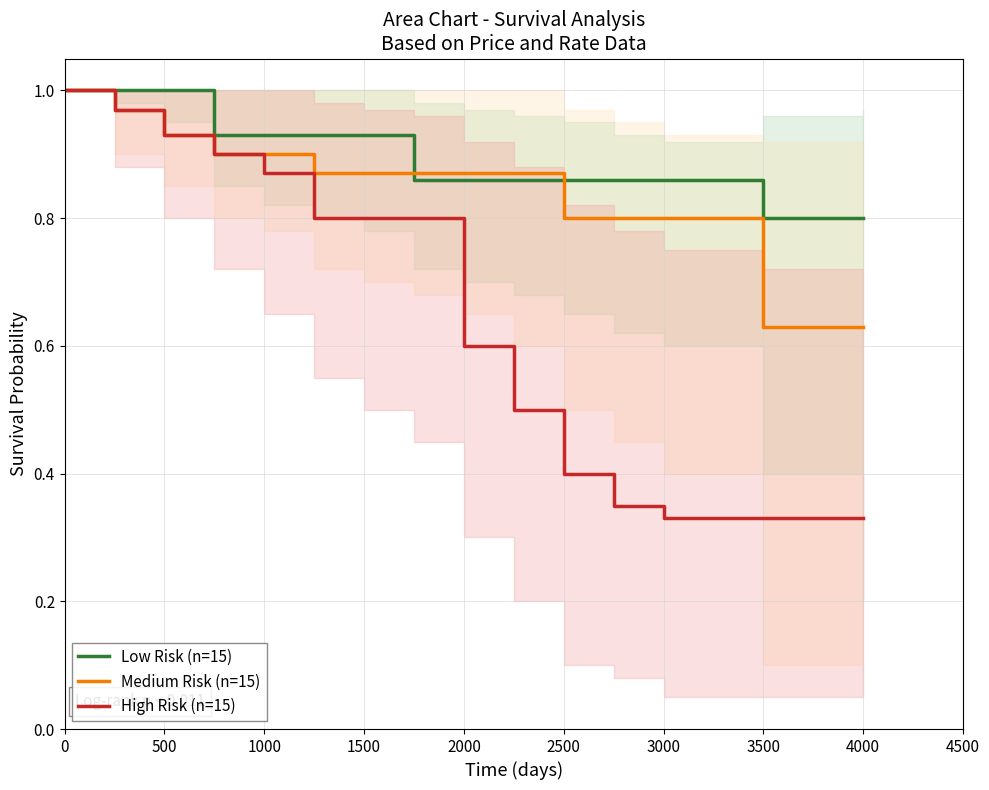

True or false: High Risk (n=15) and Low Risk (n=15) cross at least once.

False